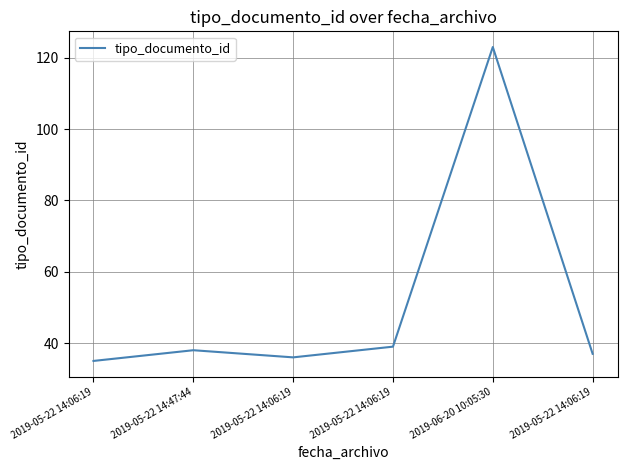

Where is the first local maximum?

2019-05-22 14:47:44